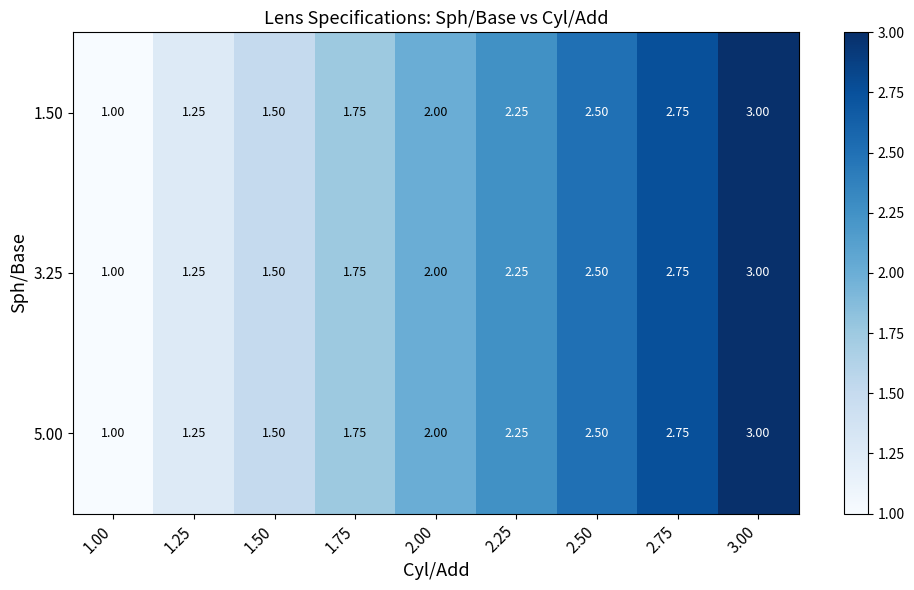

Is the value of 1.50 at 3.00 greater than the value of 5.00 at 1.25?

Yes